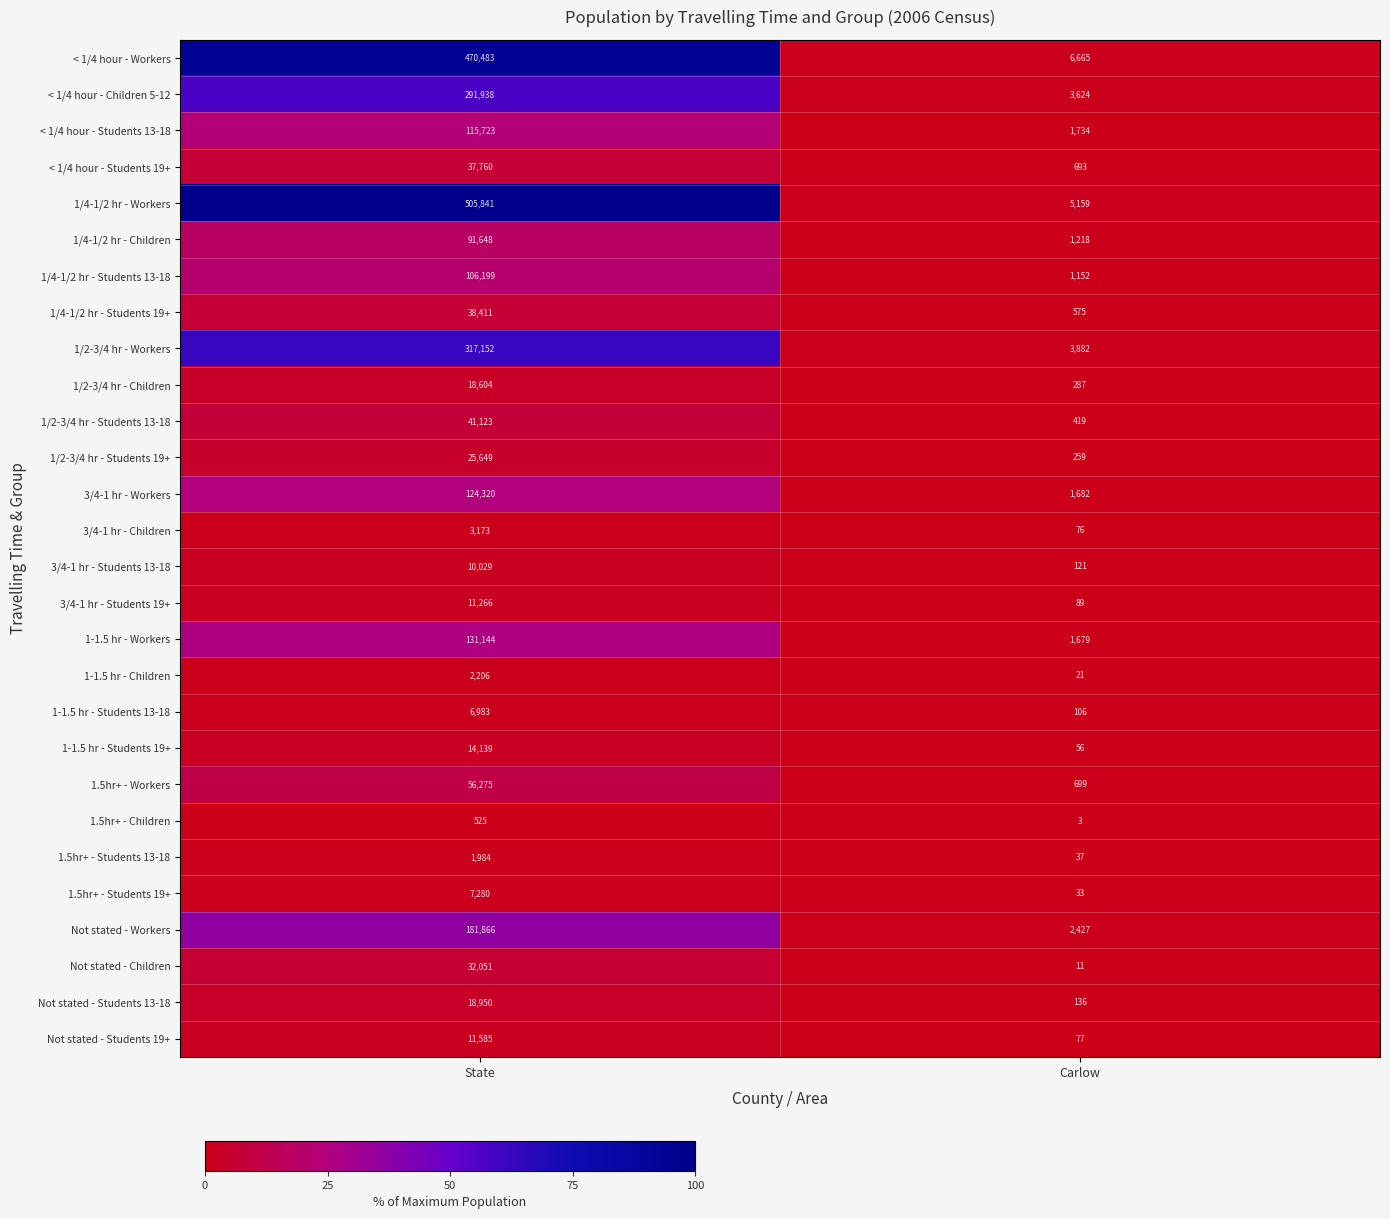

Count the number of data series in this chart.

28